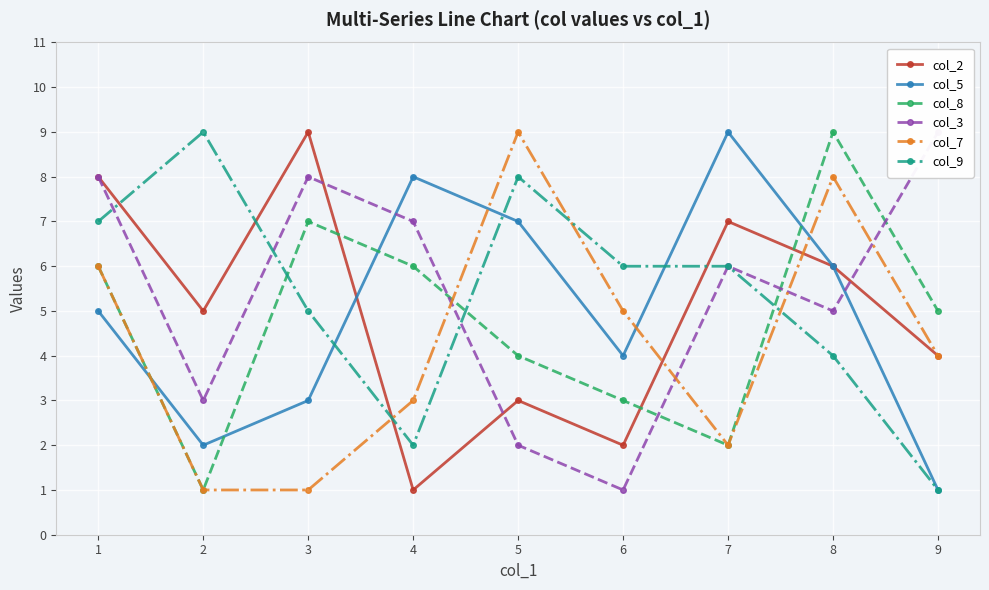

What is the minimum value shown in the chart?

1